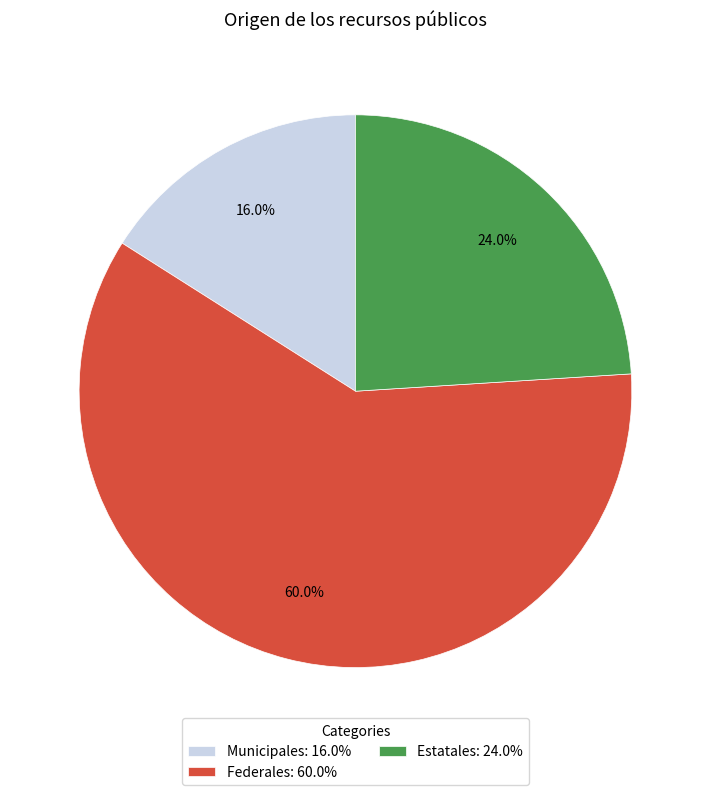

Between Federales: 60.0% and Estatales: 24.0%, which is larger?

Federales: 60.0%